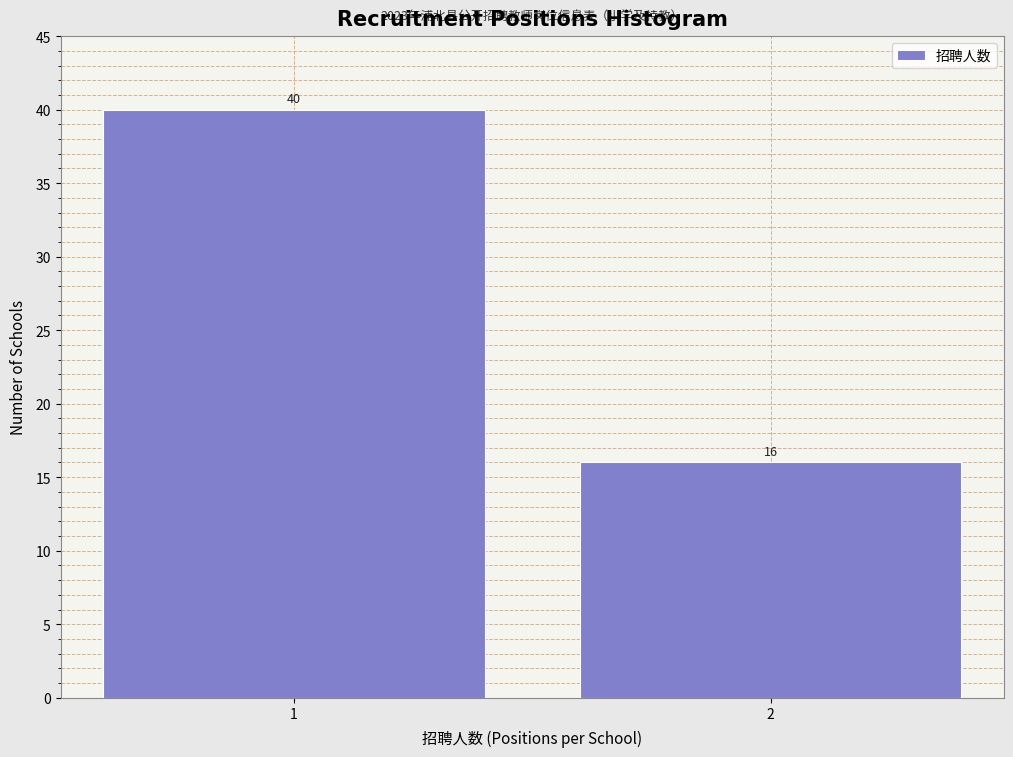

Reading left to right, list all the values displayed in this chart.

1=40	2=16